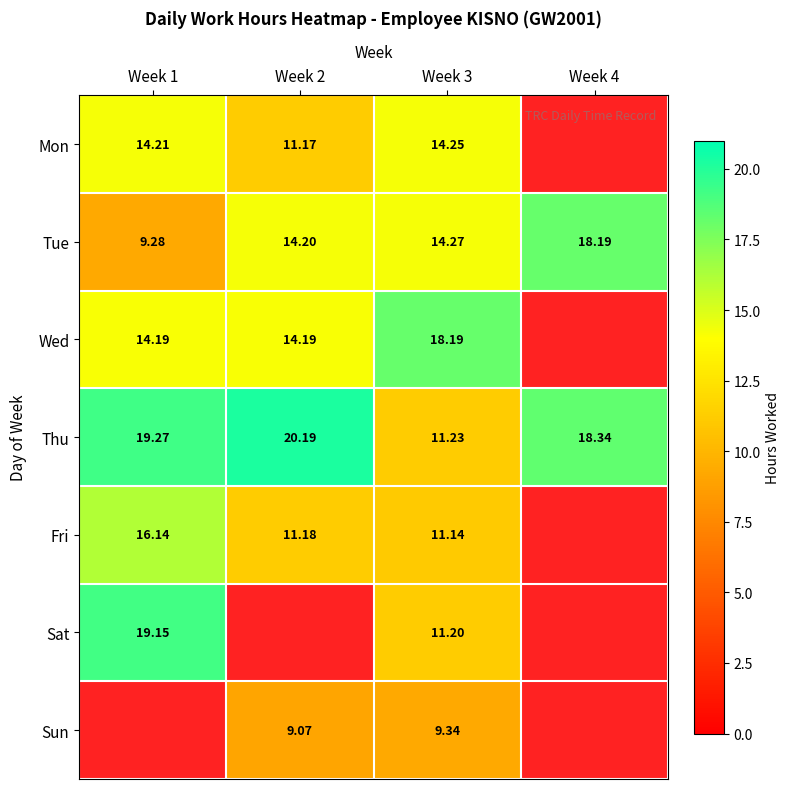

What is the difference between the Thu values at Week 3 and Week 1?

8.0